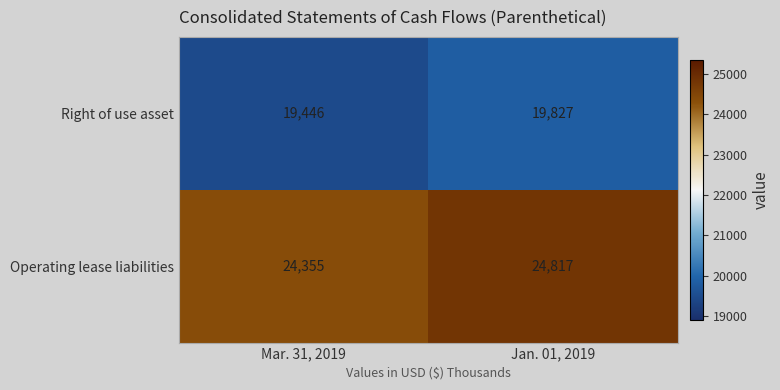

What is the difference between the maximum and minimum values in the Right of use asset series?

381